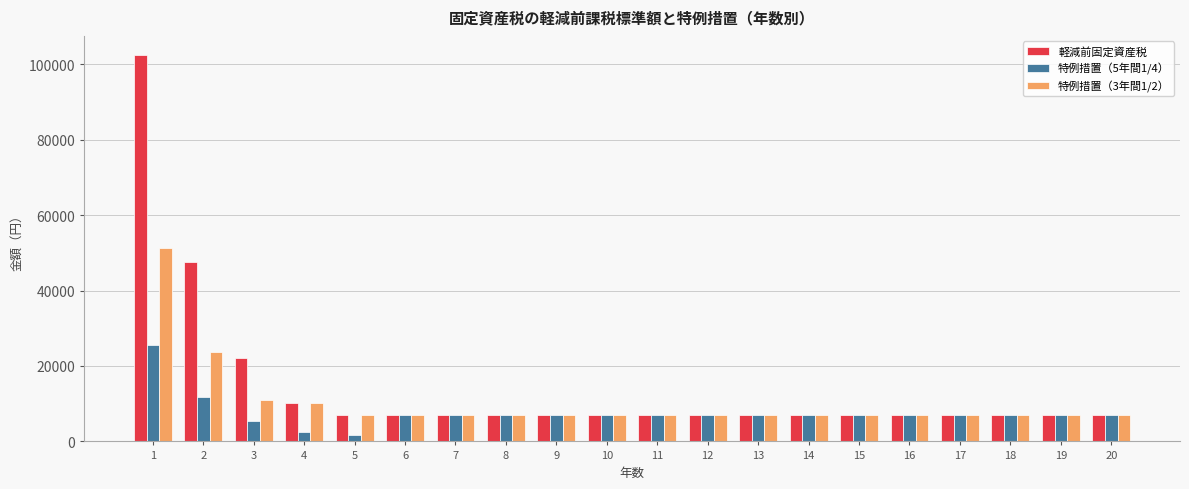

Reading left to right, extract all data points from this chart.

軽減前固定資産税: 102400	47500	22000	10200	7000	7000	7000	7000	7000	7000	7000	7000	7000	7000	7000	7000	7000	7000	7000	7000
特例措置（5年間1/4）: 25600	11800	5500	2500	1700	7000	7000	7000	7000	7000	7000	7000	7000	7000	7000	7000	7000	7000	7000	7000
特例措置（3年間1/2）: 51200	23700	11000	10200	7000	7000	7000	7000	7000	7000	7000	7000	7000	7000	7000	7000	7000	7000	7000	7000